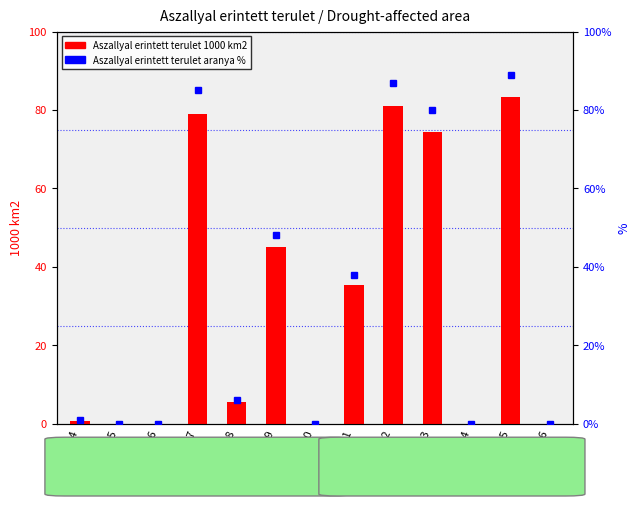

At which category does the chart reach its minimum across all series?

2005